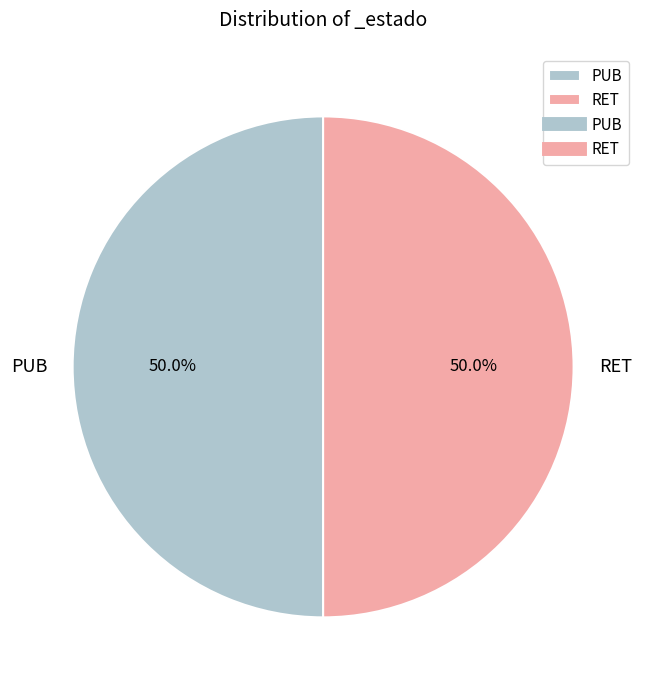

What percentage is the RET slice, to the nearest percent?

50%